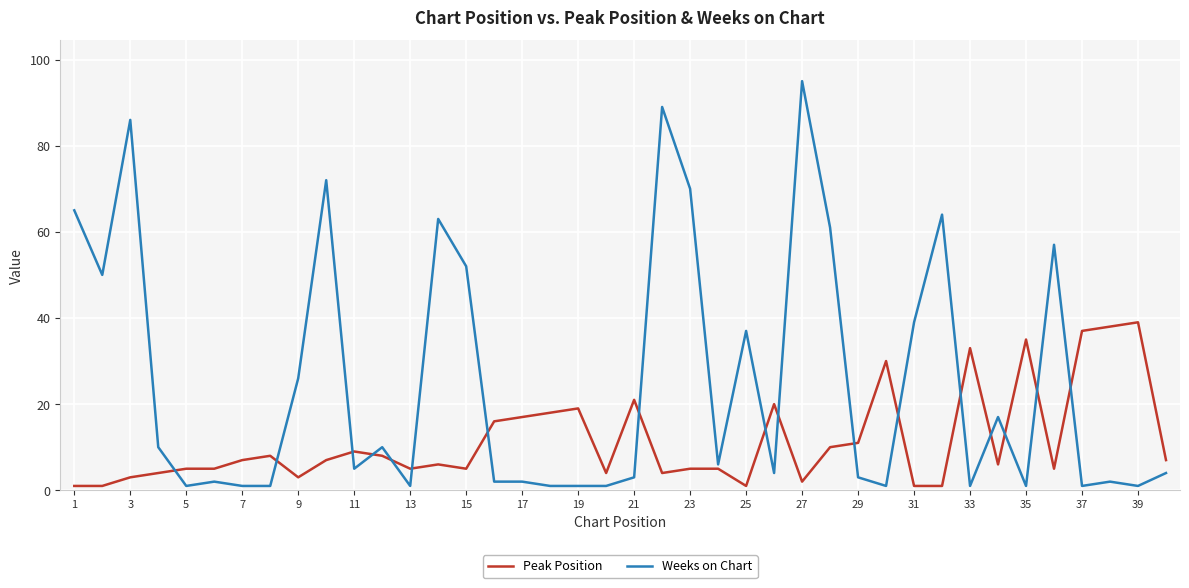

What is the highest value of the Weeks on Chart series?

95